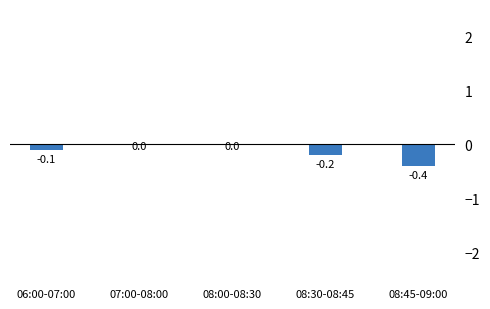

Count the number of categories in the chart.

5